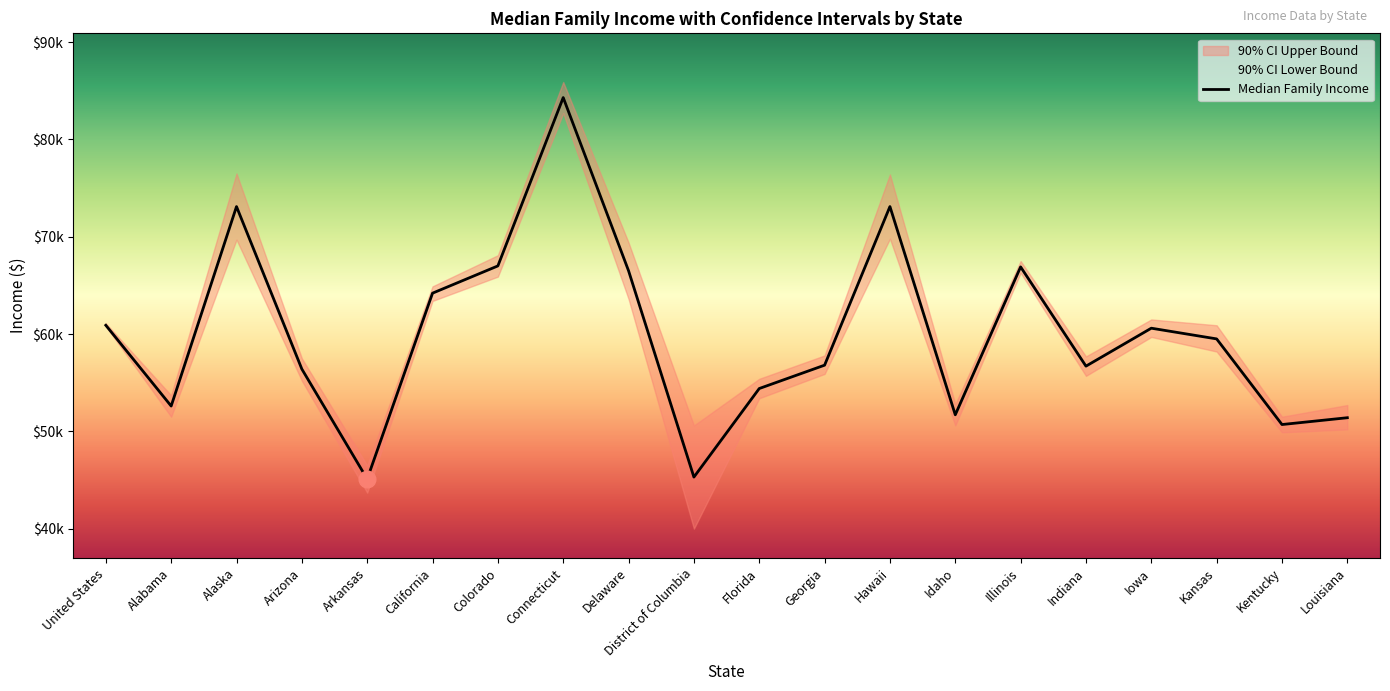

Which series has the largest total across all categories?

90% CI Upper Bound